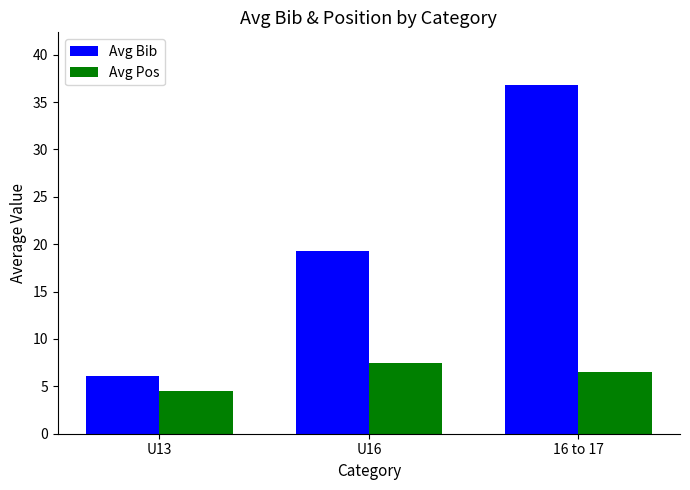

What is the label of the 1st bar from the right?

16 to 17